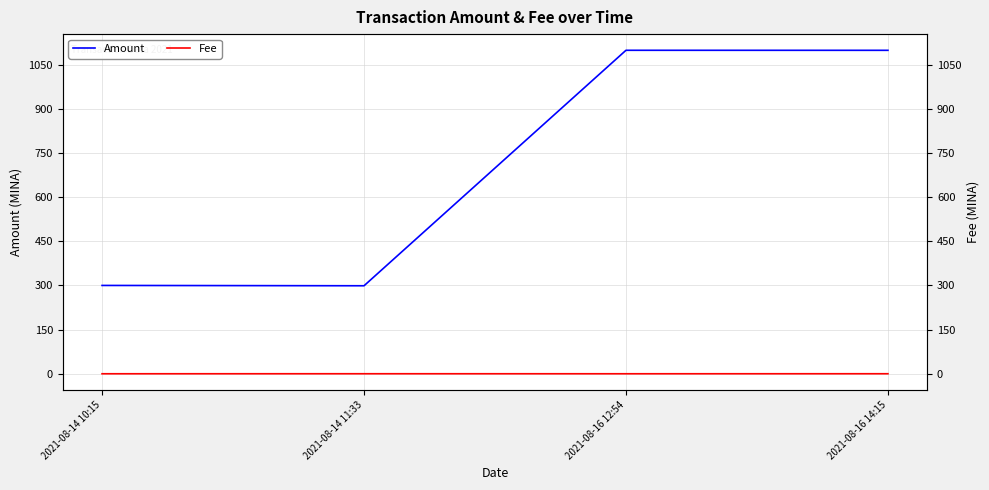

What is the difference between the highest and lowest values at 2021-08-16 12:54?

1098.6